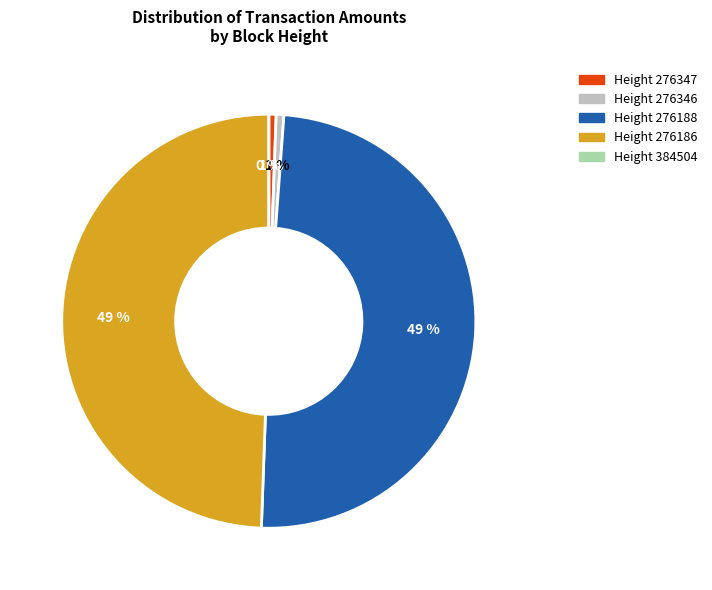

Is it true that 276347 is 1% of the pie?

True